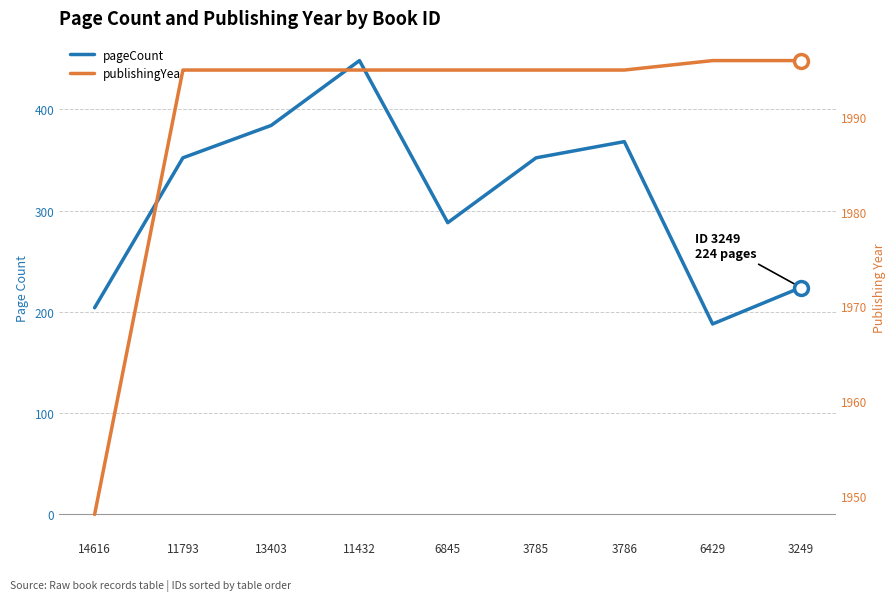

Is it true that pageCount equals 204 at 14616?

True